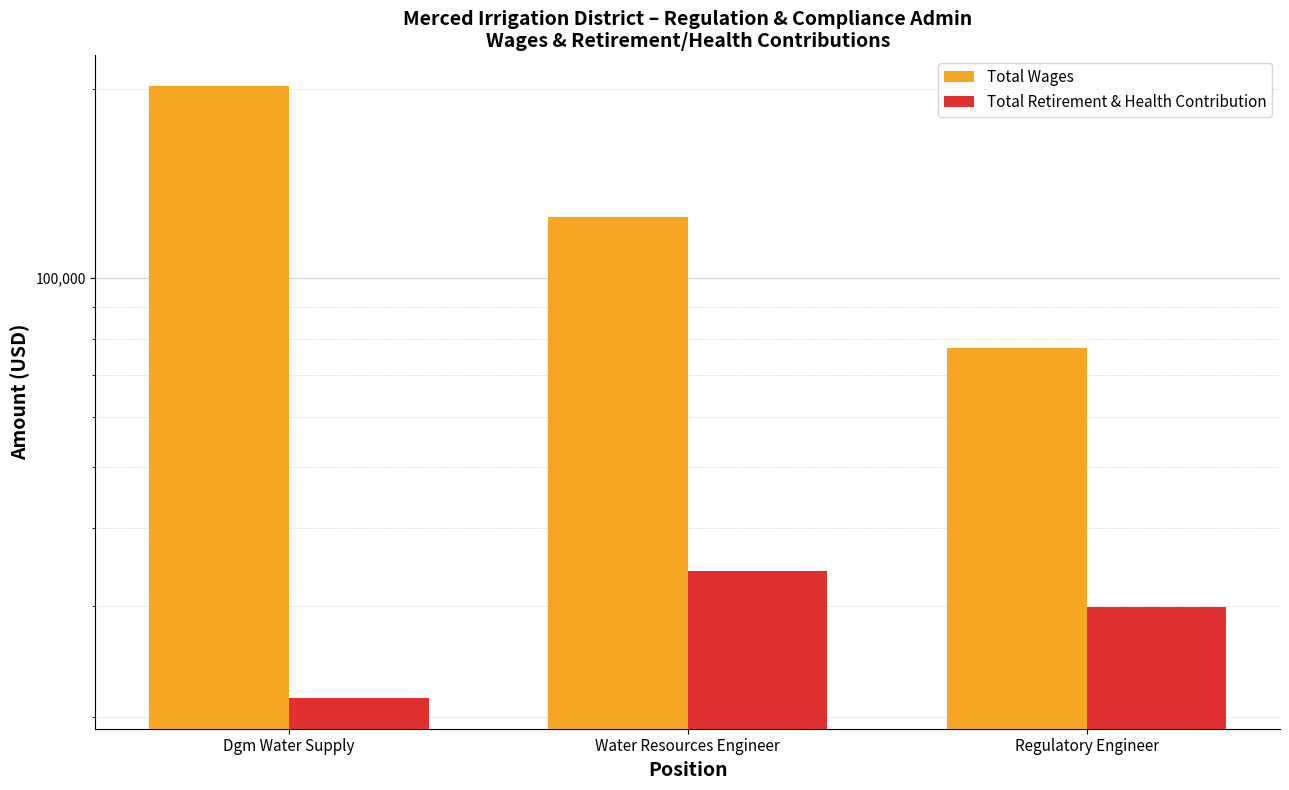

The Total Wages series shows 202200 at Dgm Water Supply. True or false?

True